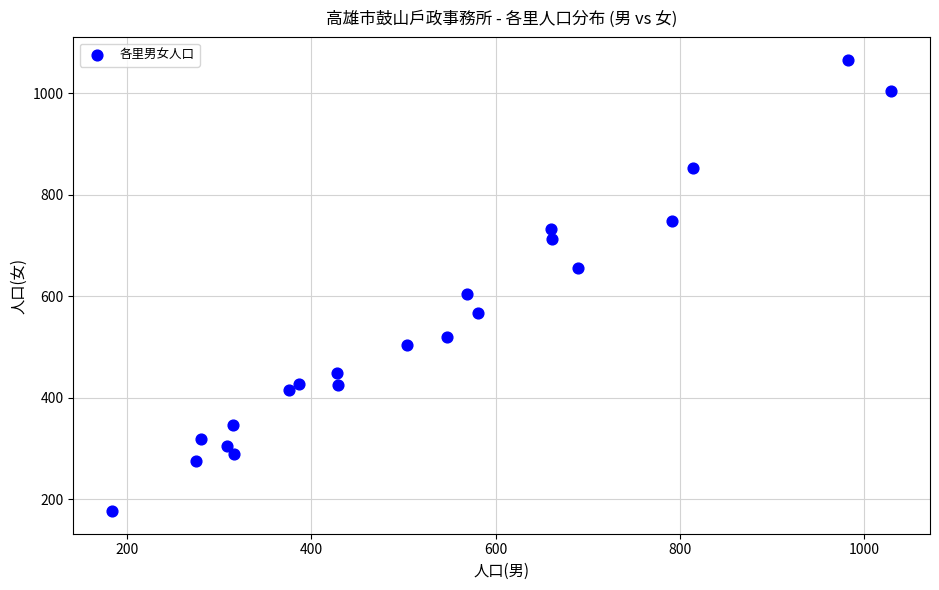

What is the range of Y values (max minus min)?

889